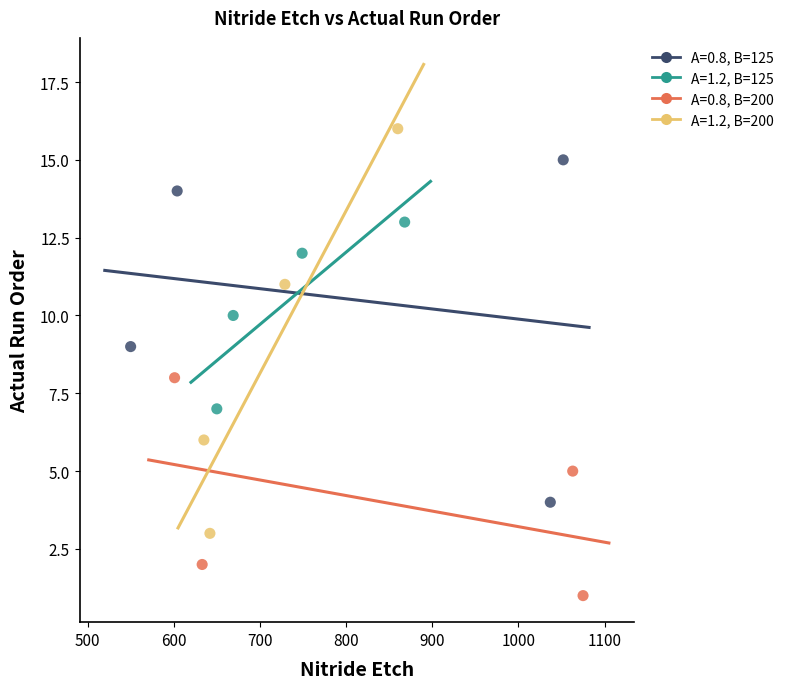

Which series contains the highest Y value?

A=1.2, B=200